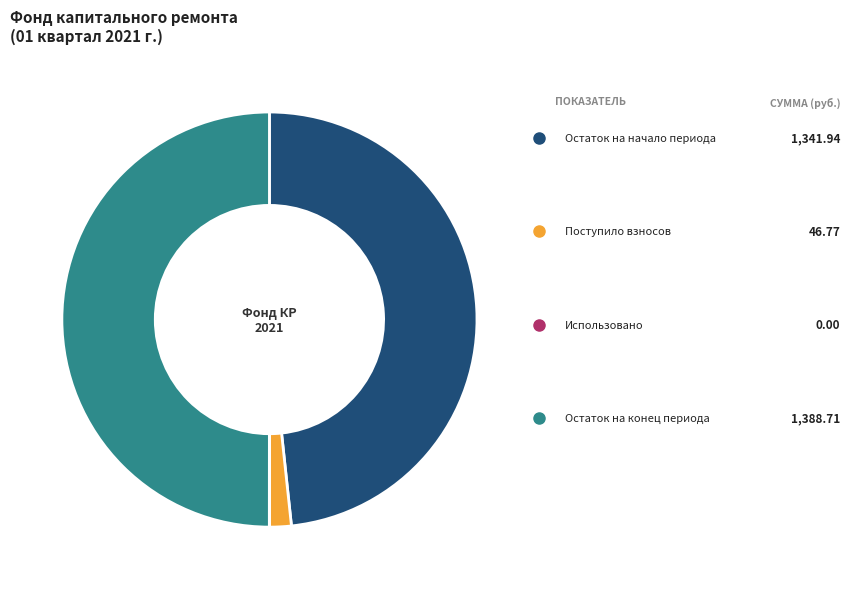

Combined, what portion of the pie is Остаток на начало периода and Использовано?

48.3%